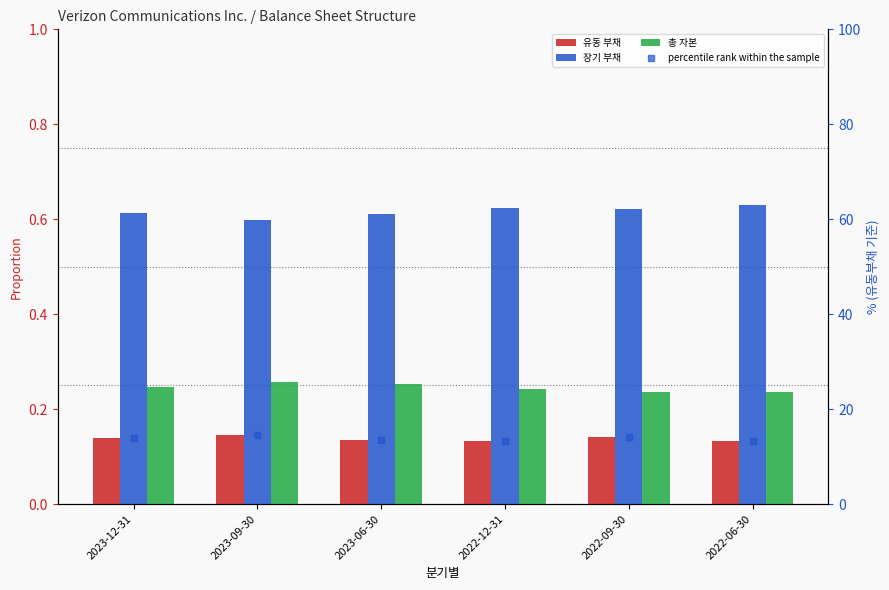

Reading left to right, extract all data points from this chart.

유동 부채: 2023-12-31=0.1	2023-09-30=0.1	2023-06-30=0.1	2022-12-31=0.1	2022-09-30=0.1	2022-06-30=0.1
장기 부채: 2023-12-31=0.6	2023-09-30=0.6	2023-06-30=0.6	2022-12-31=0.6	2022-09-30=0.6	2022-06-30=0.6
총 자본: 2023-12-31=0.2	2023-09-30=0.3	2023-06-30=0.3	2022-12-31=0.2	2022-09-30=0.2	2022-06-30=0.2
percentile rank within the sample: 2023-12-31=14.0	2023-09-30=14.5	2023-06-30=13.5	2022-12-31=13.2	2022-09-30=14.2	2022-06-30=13.3